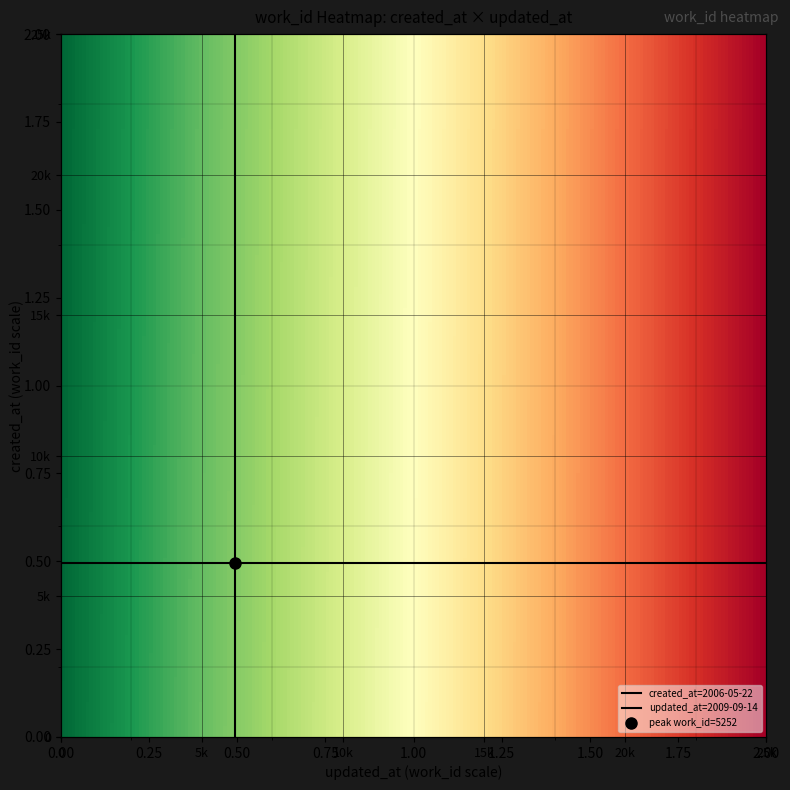

Which series has the largest total across all categories?

2006-05-22